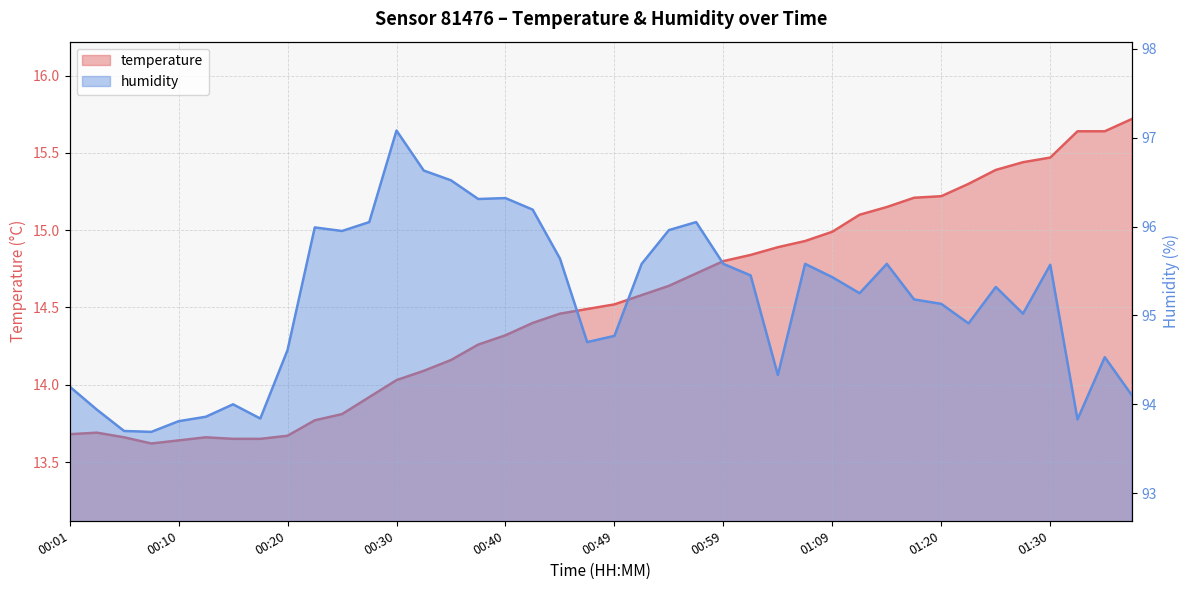

Does the chart display data point markers on the line(s)?

No